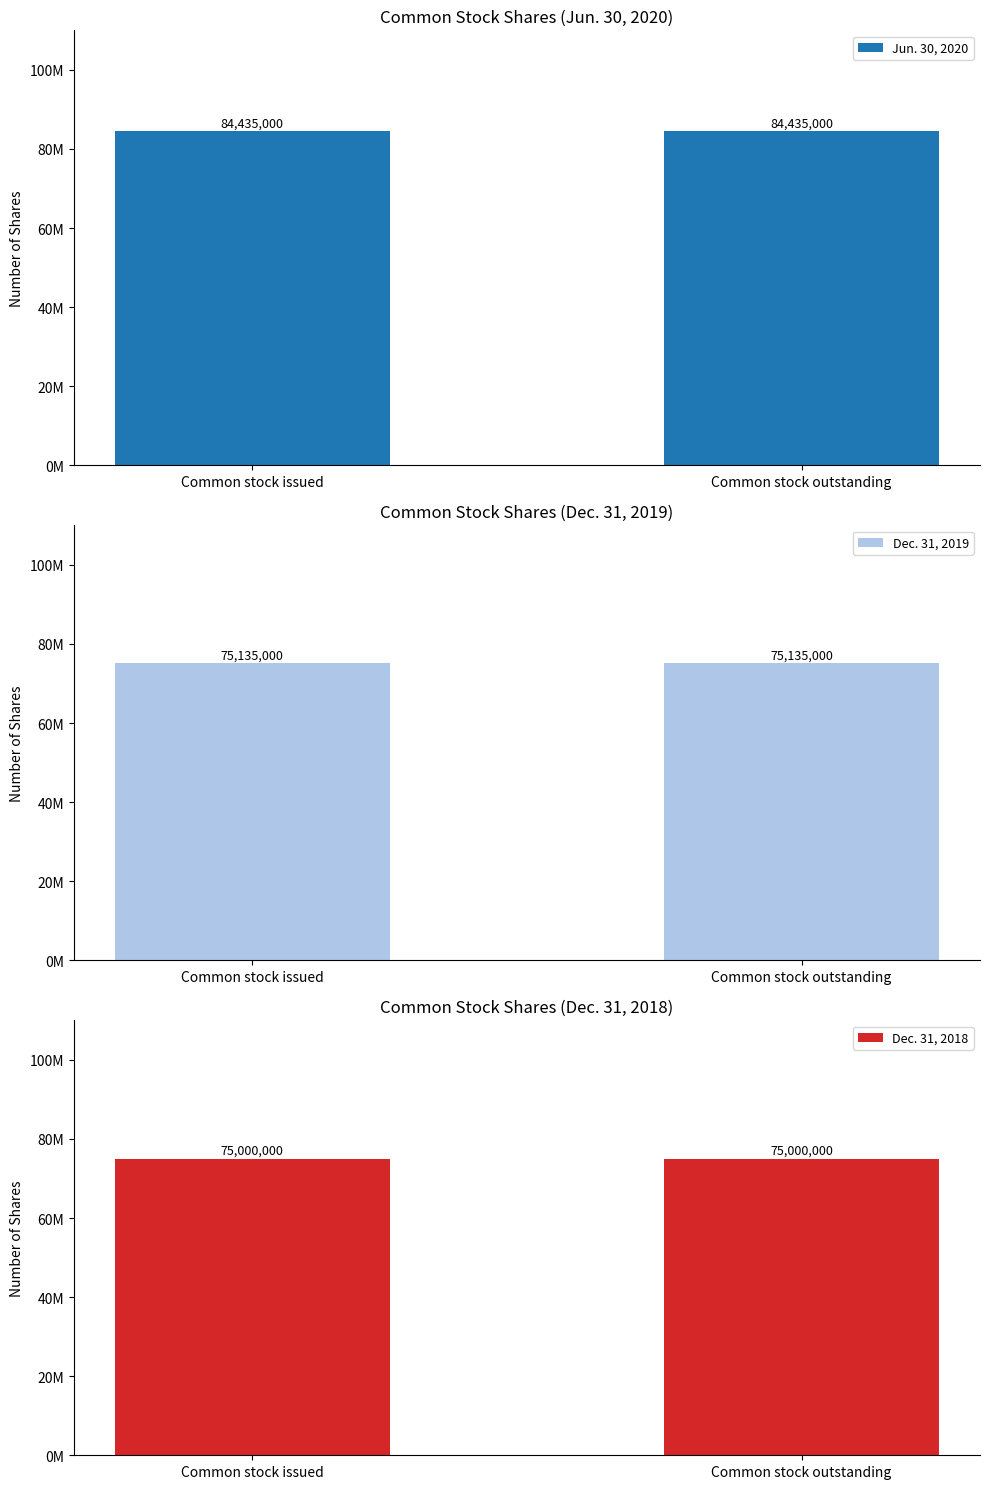

What is the total value across all series at Common stock outstanding?

234570000